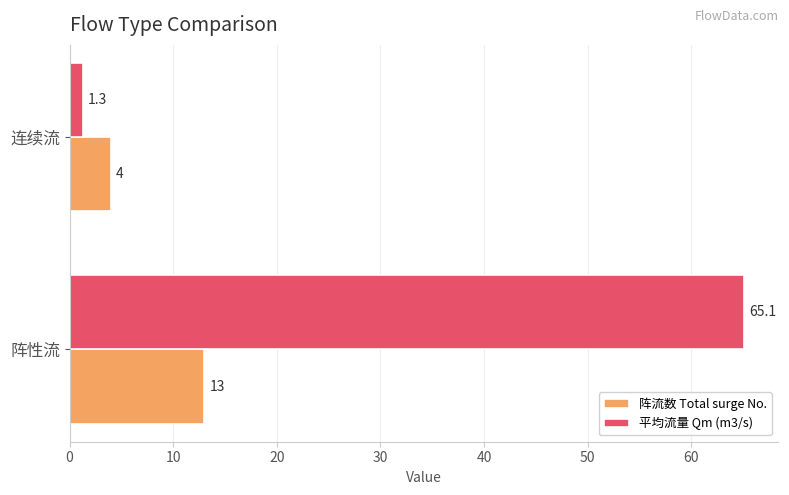

The value of 平均流量 Qm (m3/s) at 阵性流 is 13.0. True or false?

False